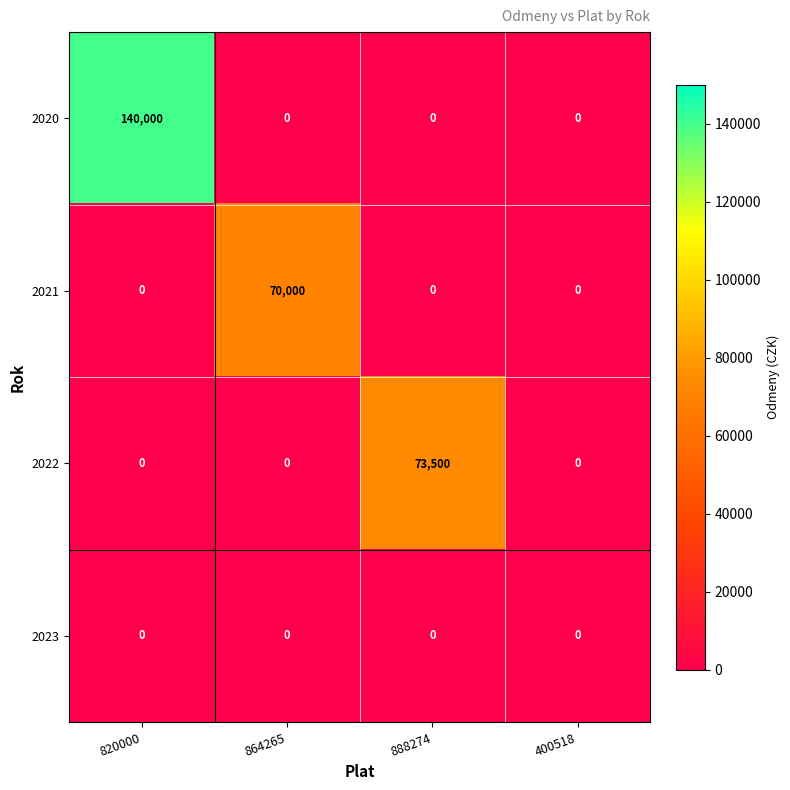

What is the total value across all series at 820000?

140000